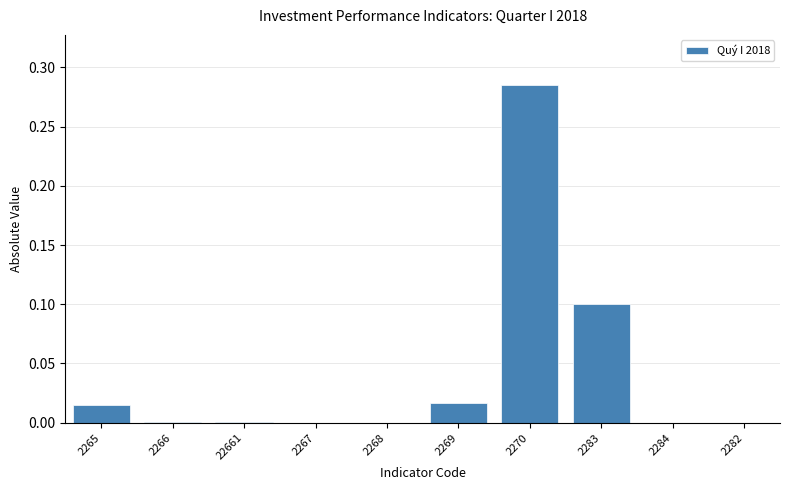

True or false: the data shows 0.0 at 2282.

True